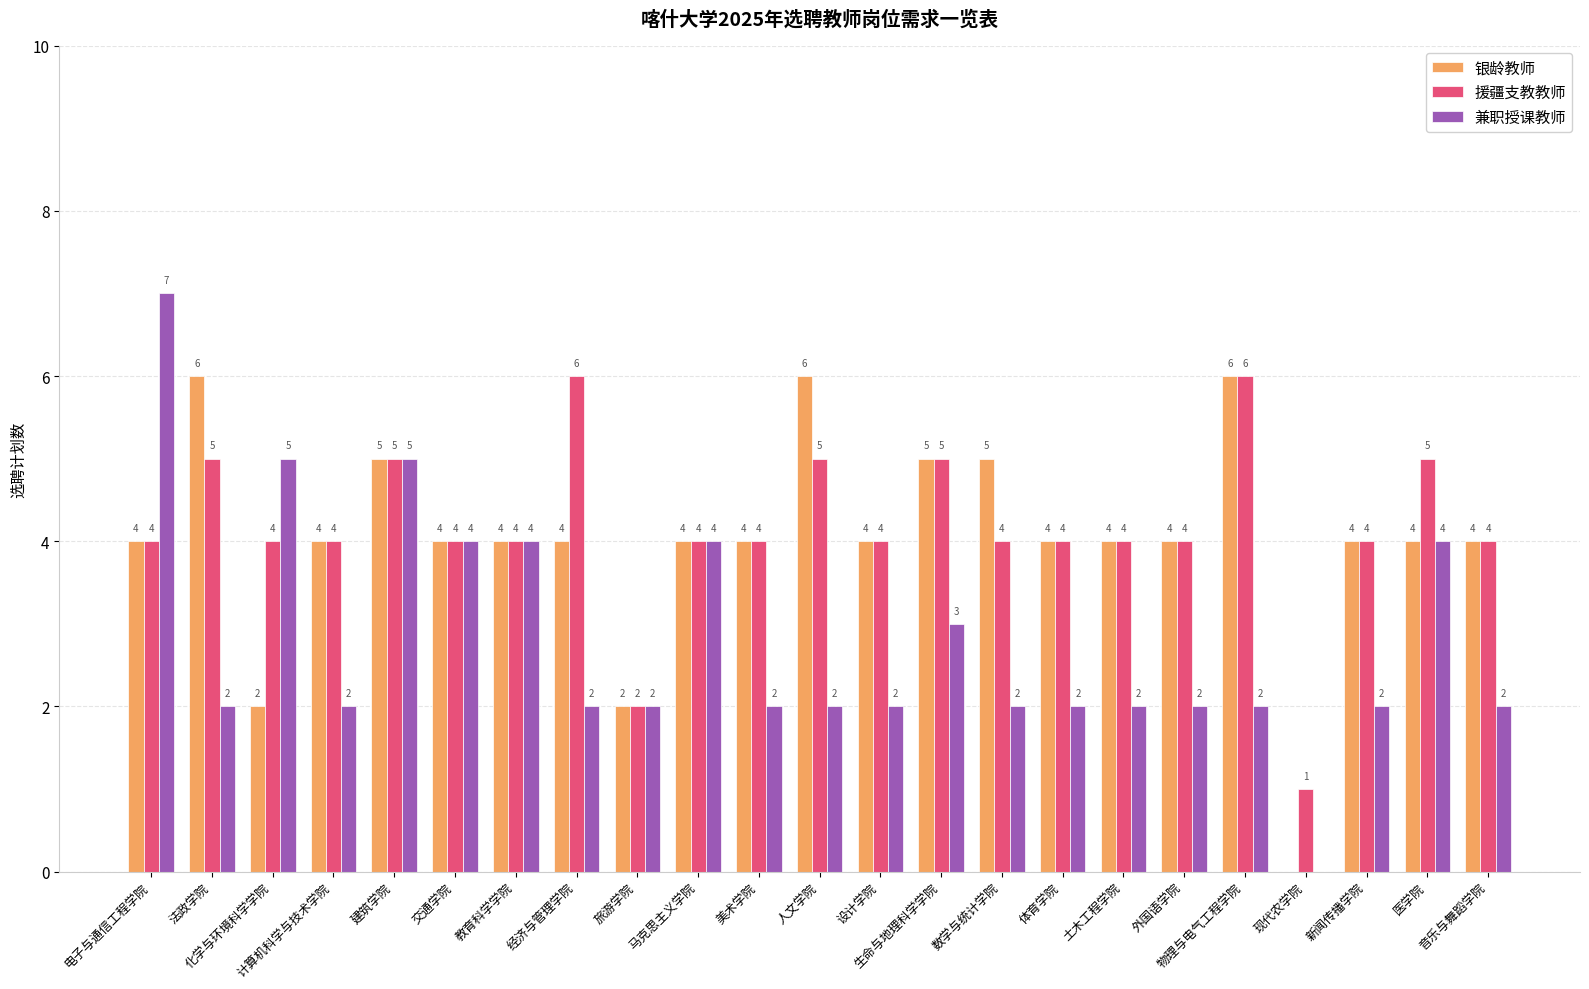

The 援疆支教教师 series shows 4 at 数学与统计学院. True or false?

True